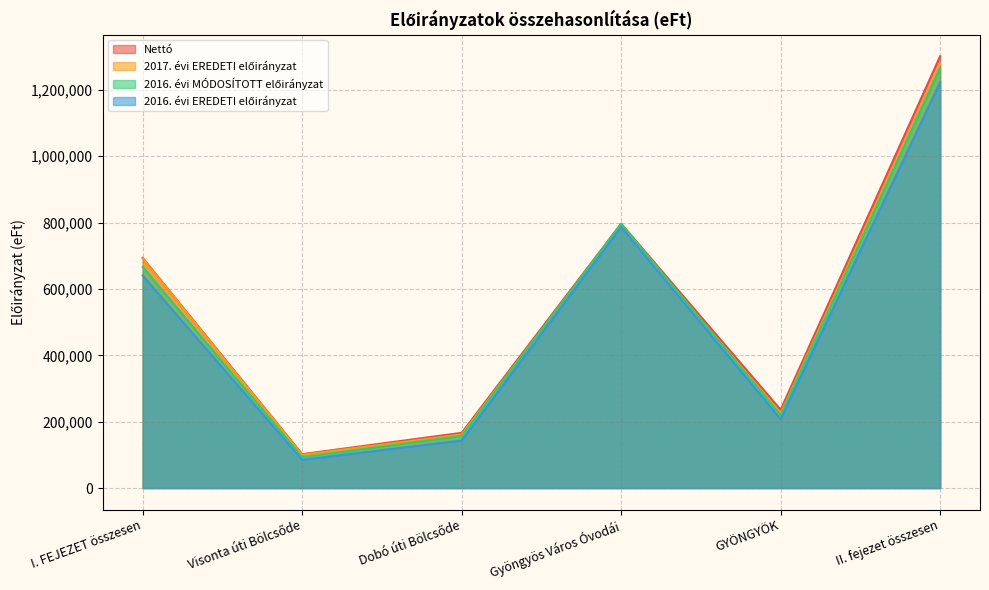

True or false: Nettó and 2016. évi MÓDOSÍTOTT előirányzat intersect in this chart.

False